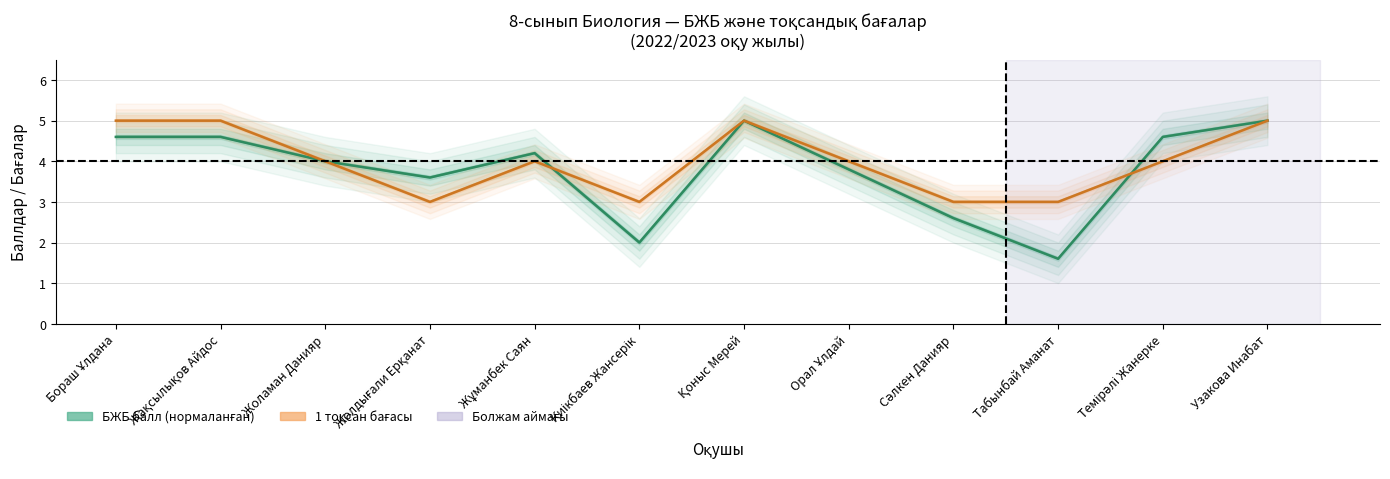

What is the difference between the maximum and second lowest values in the БЖБ Макс.балл (25) series?

3.0